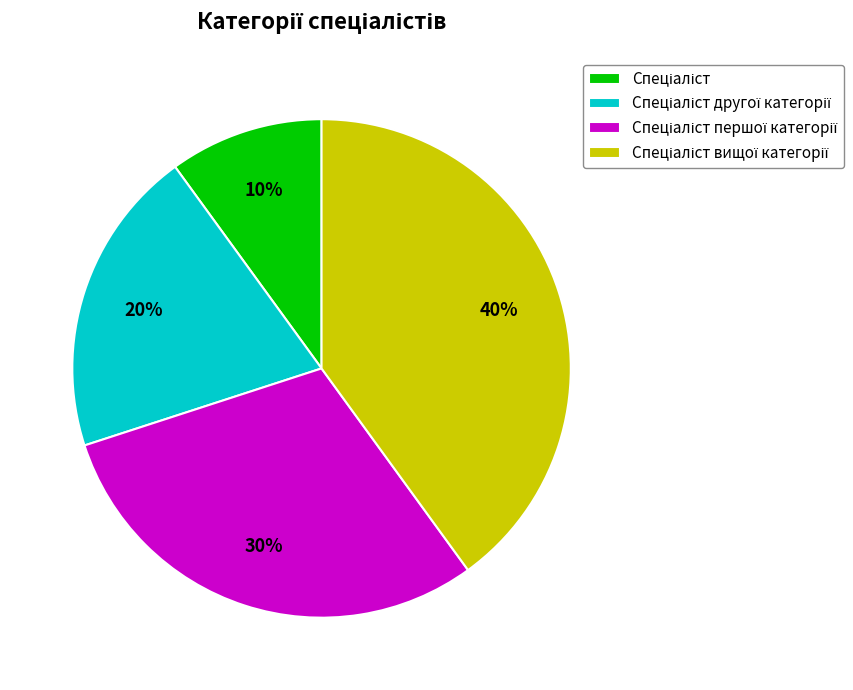

Does any single category account for the majority?

No